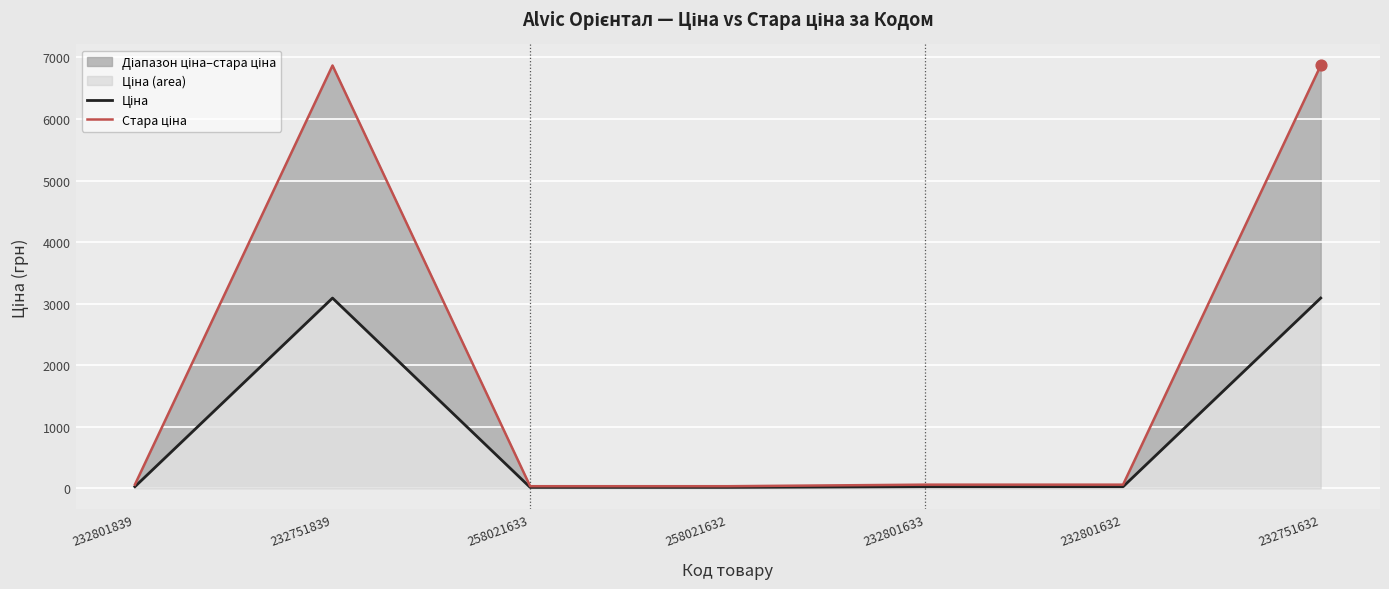

What is the total value across all series at 232801839?

87.0